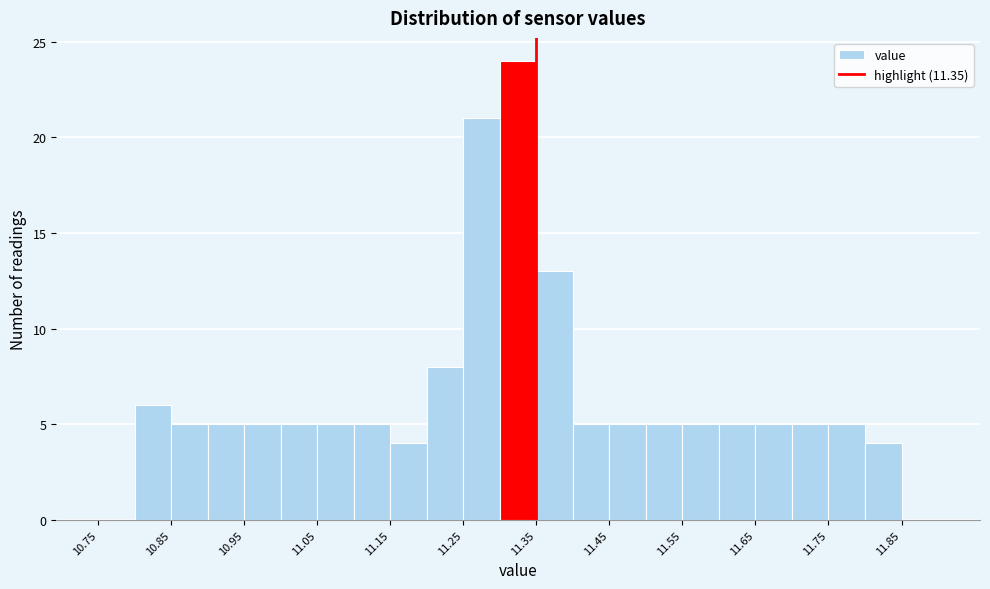

What is the height of the bar covering 11.35 to 11.40 on the x-axis? The values are not printed on the chart, so give them approximately, as read against the axis.

13